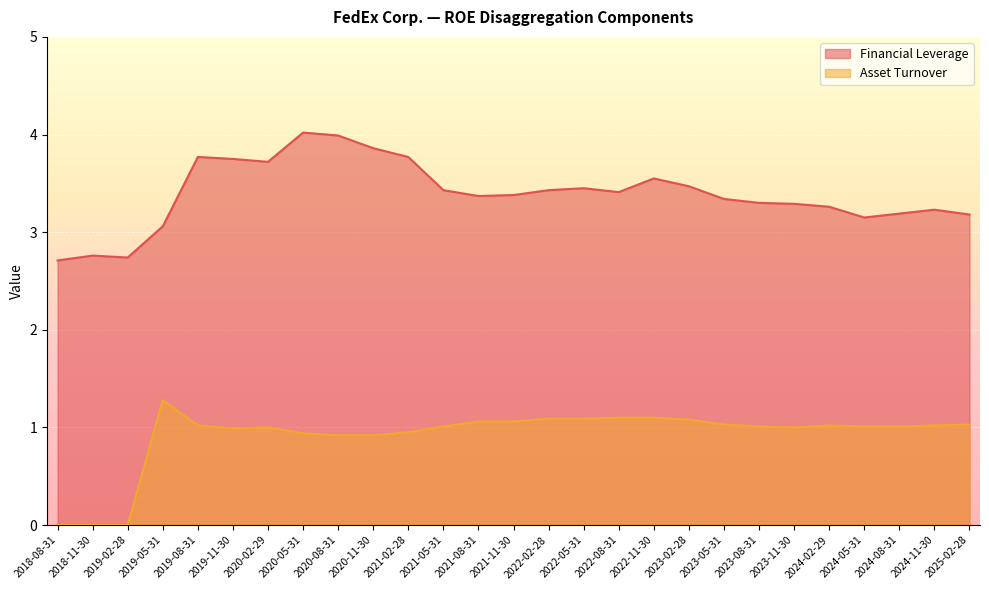

True or false: Asset Turnover and Financial Leverage intersect in this chart.

False